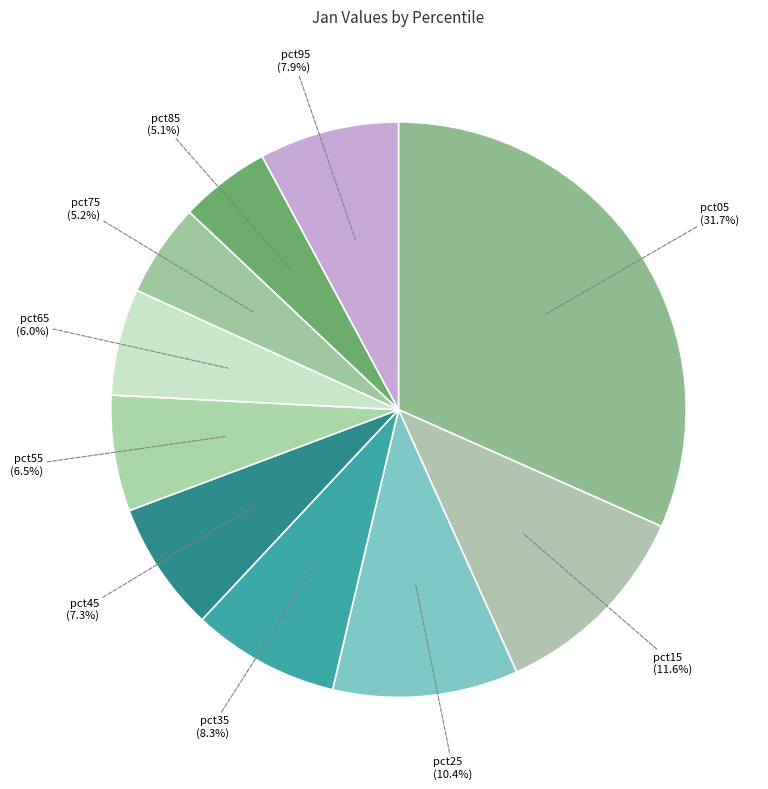

How many segments does this pie chart have?

10